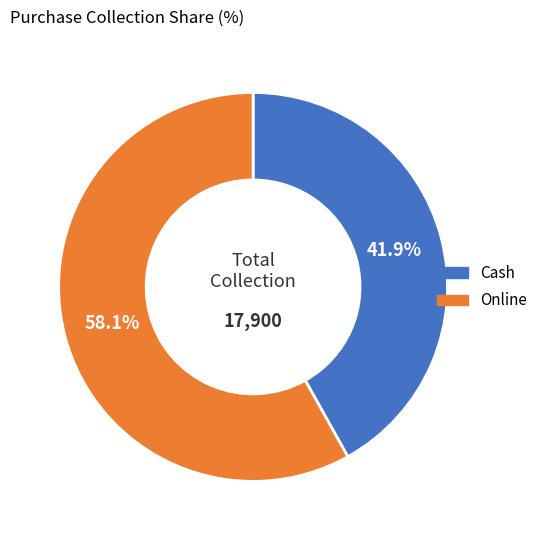

How many segments does this pie chart have?

2